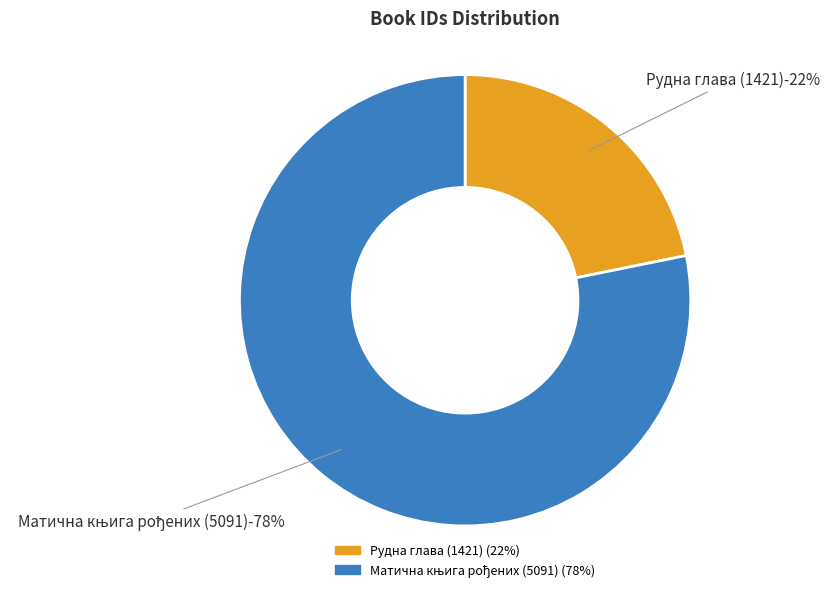

Combined, do Рудна глава (1421) and Матична књига рођених (5091) account for over 50%?

Yes